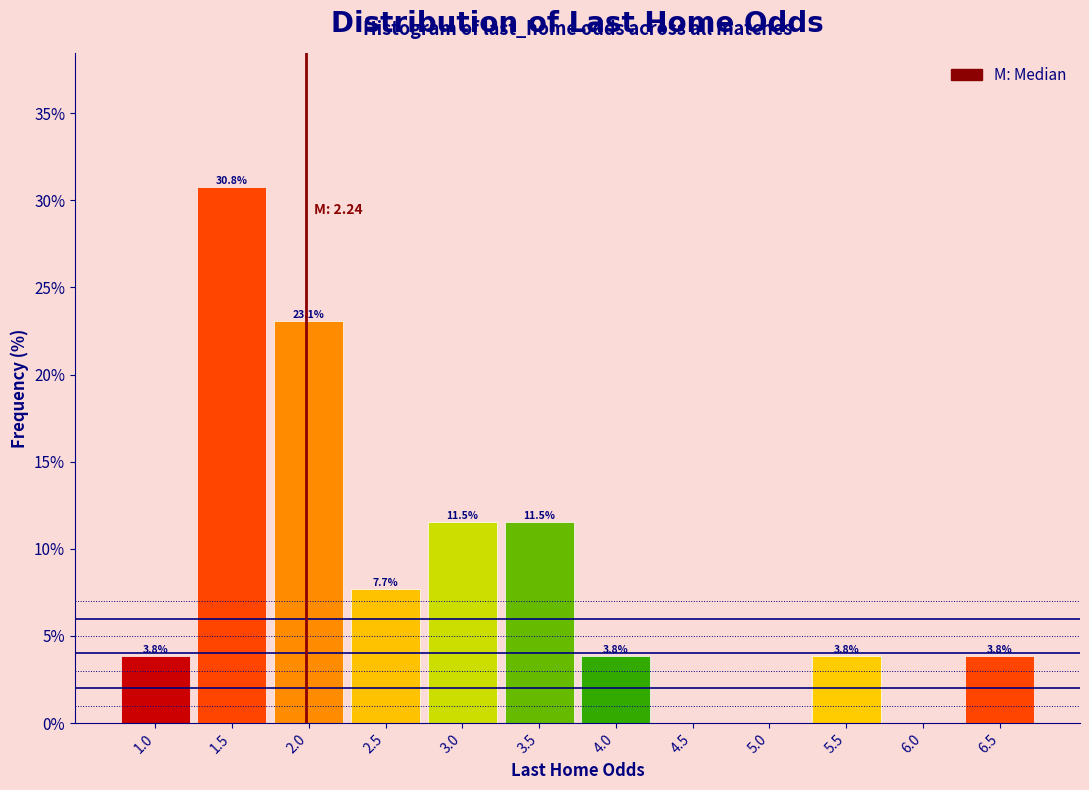

Reading left to right, list all the values displayed in this chart.

1.0=3.8	1.5=30.8	2.0=23.1	2.5=7.7	3.0=11.5	3.5=11.5	4.0=3.8	4.5=0.0	5.0=0.0	5.5=3.8	6.0=0.0	6.5=3.8